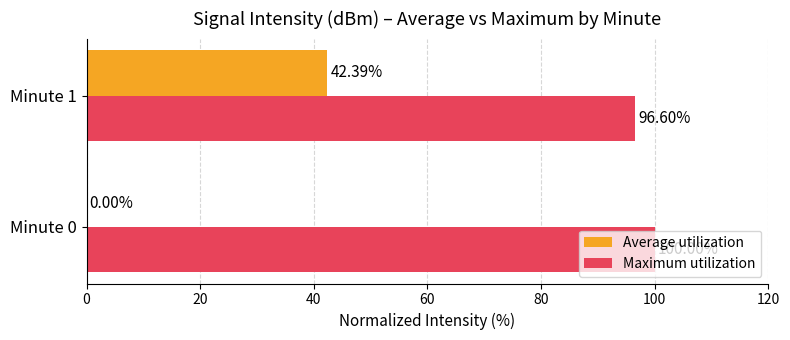

How many values in Average utilization are above zero?

1